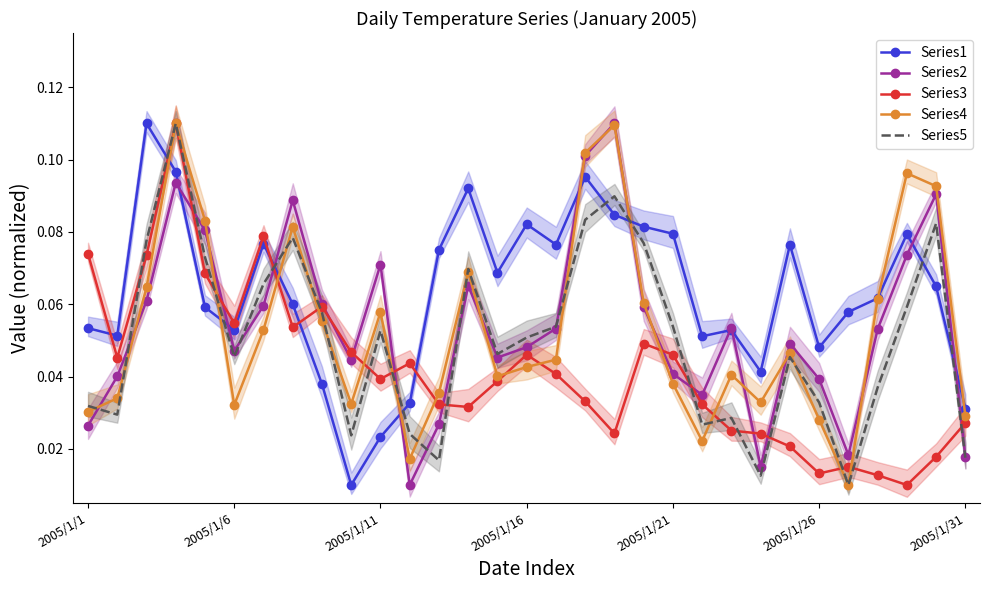

True or false: Series3 and Series2 intersect in this chart.

True